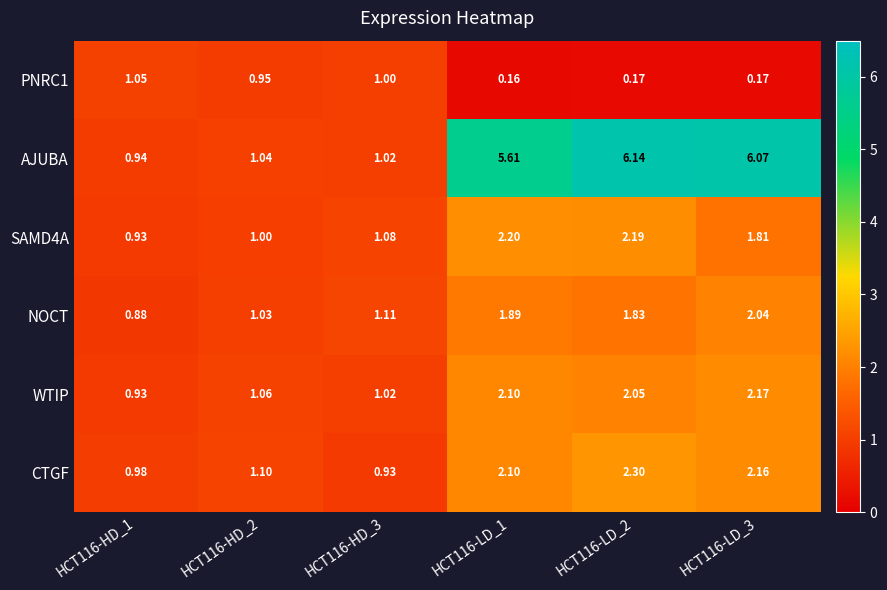

Which series changed the most between HCT116-HD_3 and HCT116-LD_2?

AJUBA